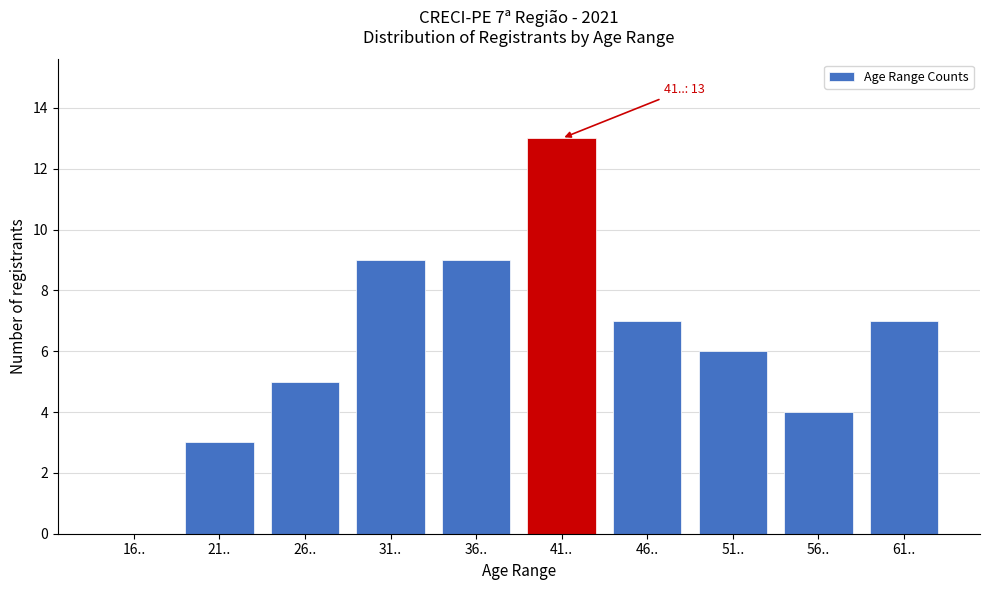

Reading right to left, list all the values displayed in this chart.

61..=7	56..=4	51..=6	46..=7	41..=13	36..=9	31..=9	26..=5	21..=3	16..=0